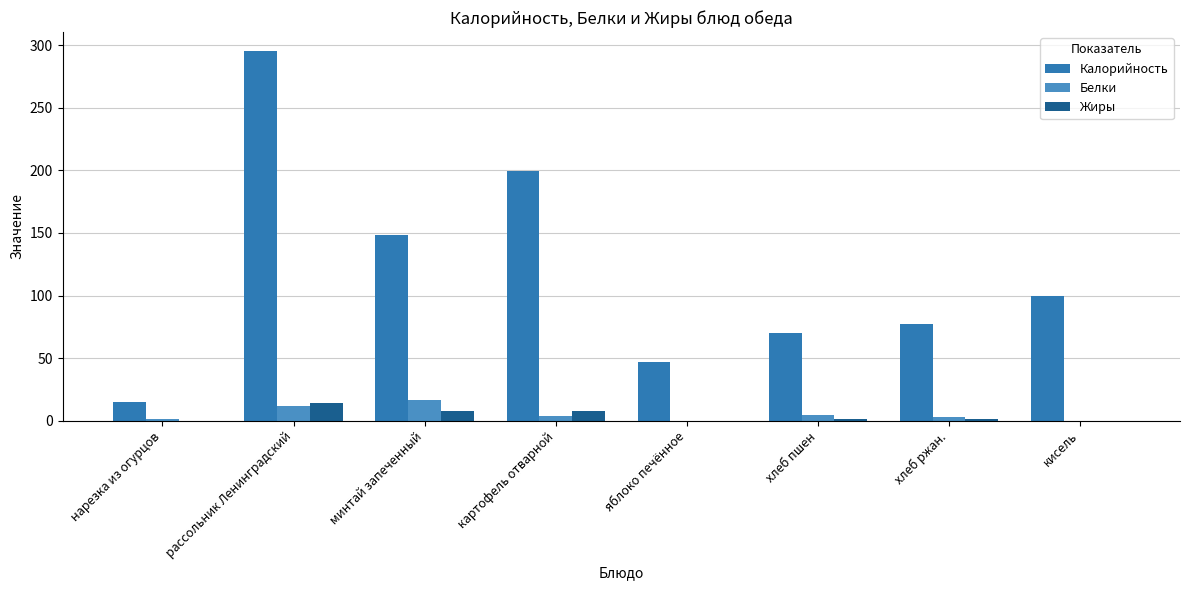

Read the Белки value at хлеб пшен.

4.5